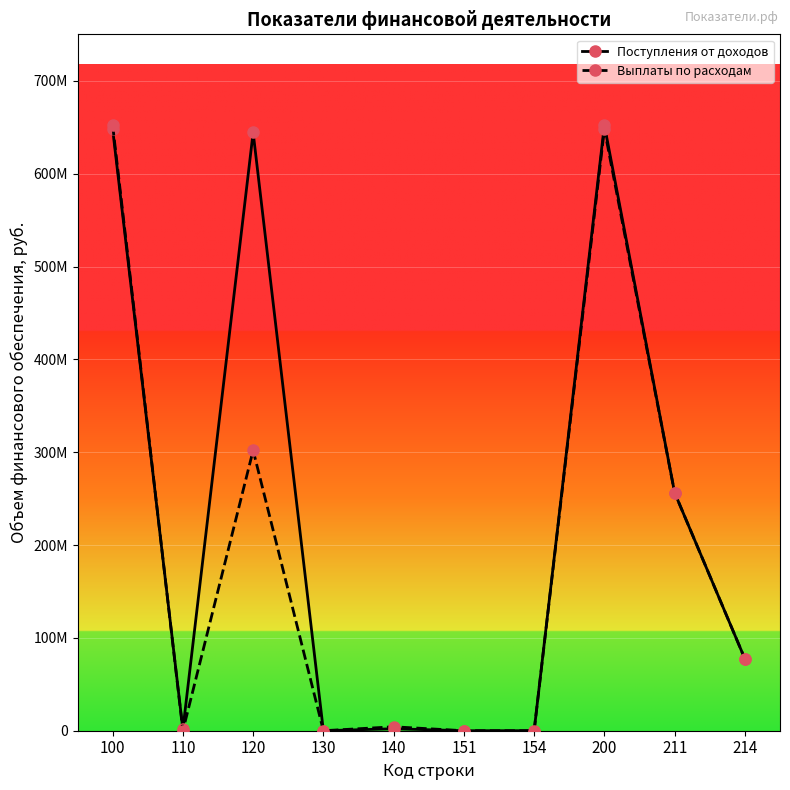

How many intersections are there between Выплаты по расходам and Поступления от доходов?

1